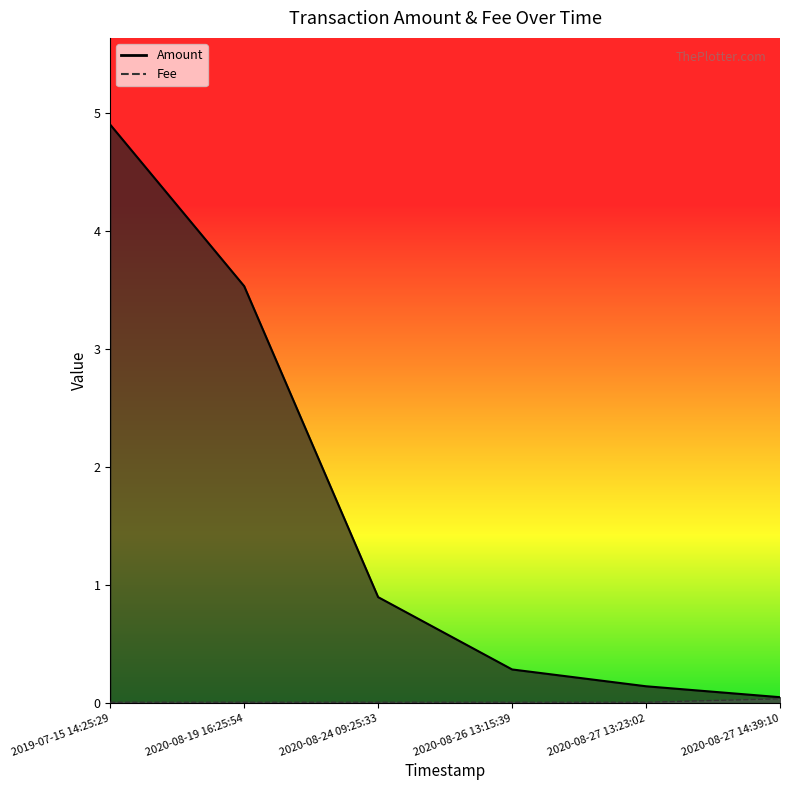

What is the label of the 5th point from the left?

2020-08-27 13:23:02